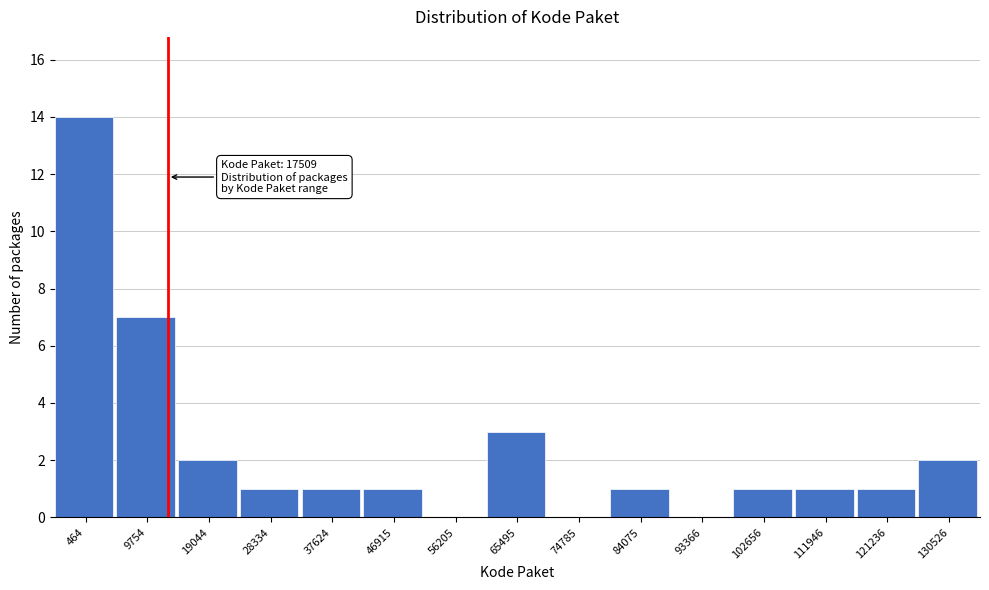

Reading left to right, transcribe all the data shown in this chart.

464=14	9754=7	19044=2	28334=1	37624=1	46915=1	56205=0	65495=3	74785=0	84075=1	93366=0	102656=1	111946=1	121236=1	130526=2